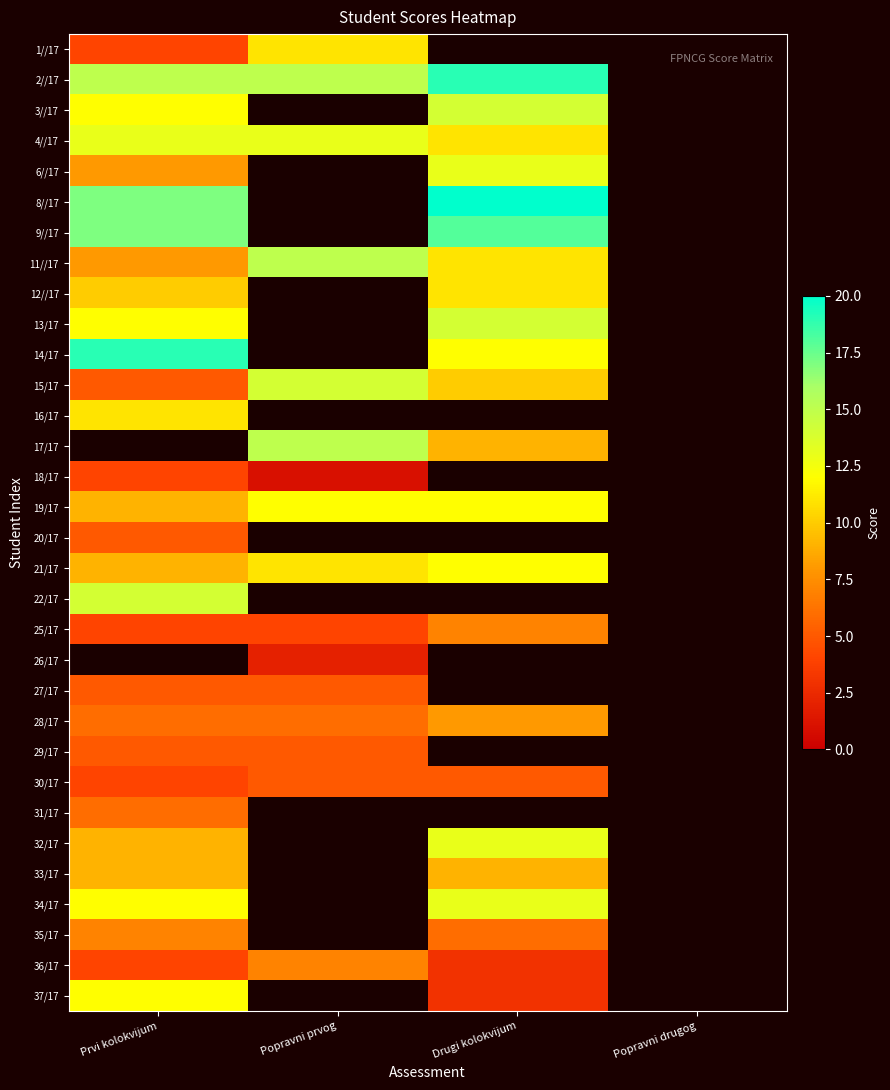

Count the number of categories in the chart.

4